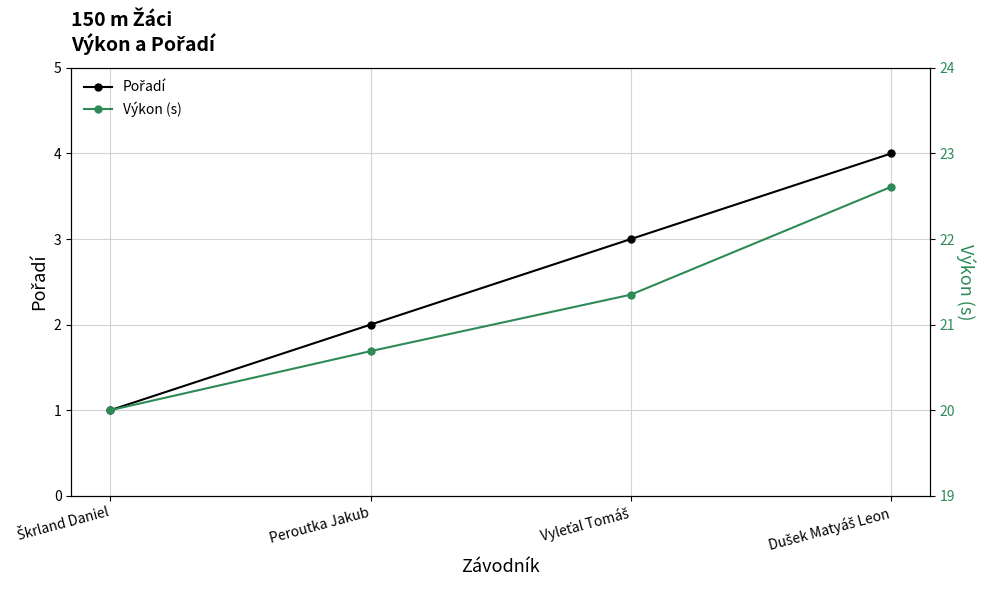

Read the Pořadí value at Vyleťal Tomáš.

3.0